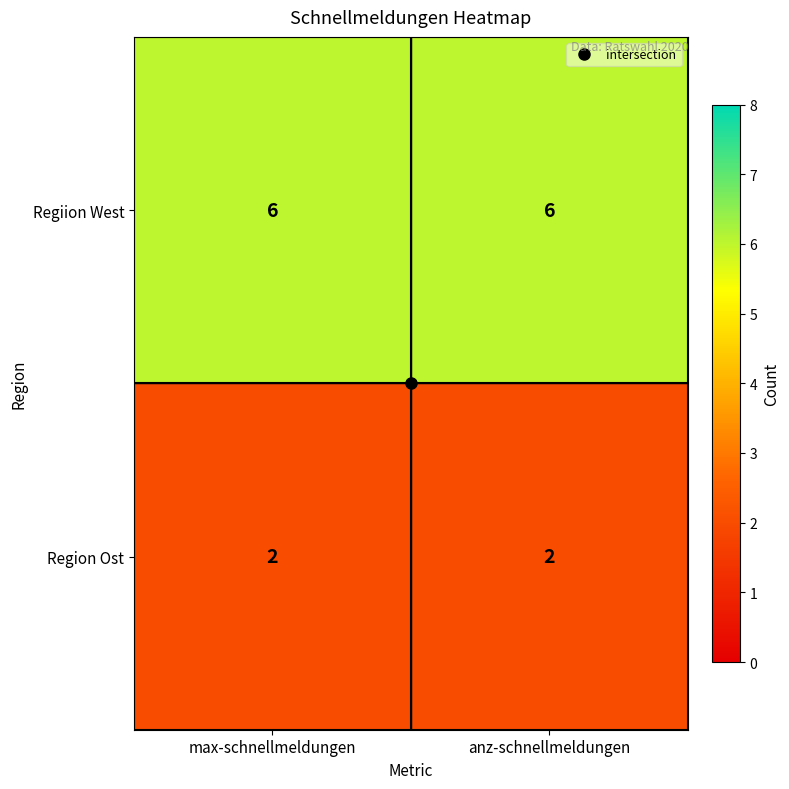

Is it true that Regiion West equals 3 at anz-schnellmeldungen?

False